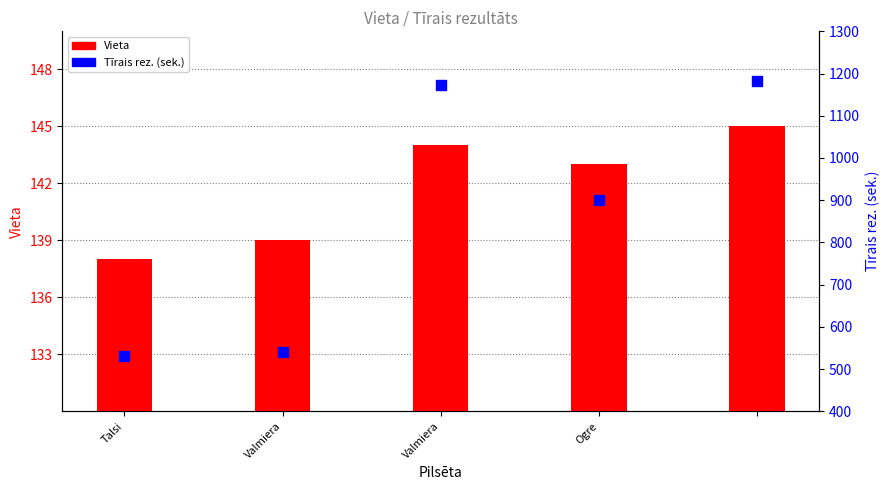

What is the total value across all series at Talsi?

669